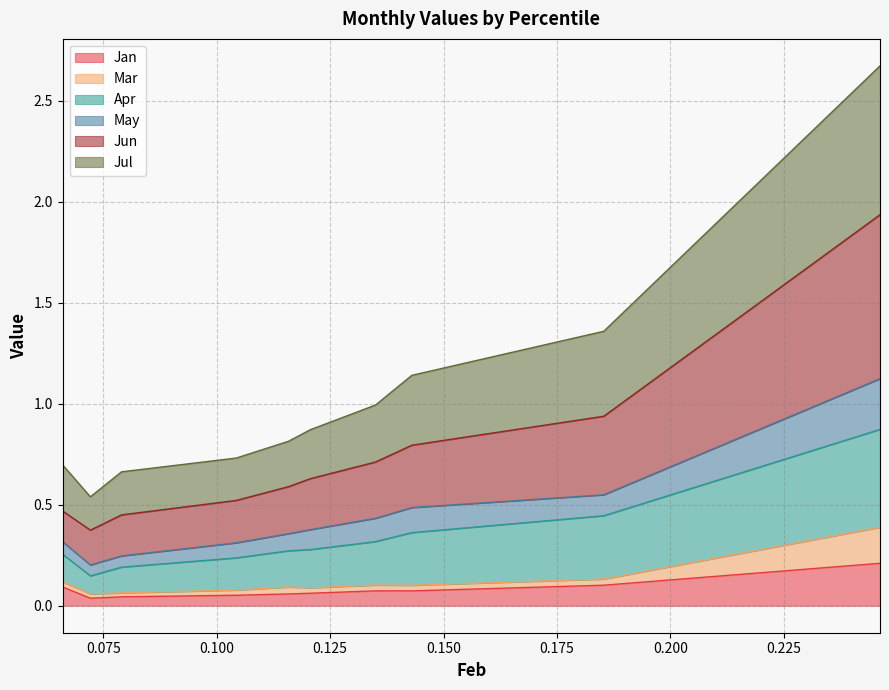

True or false: May and Mar intersect in this chart.

False